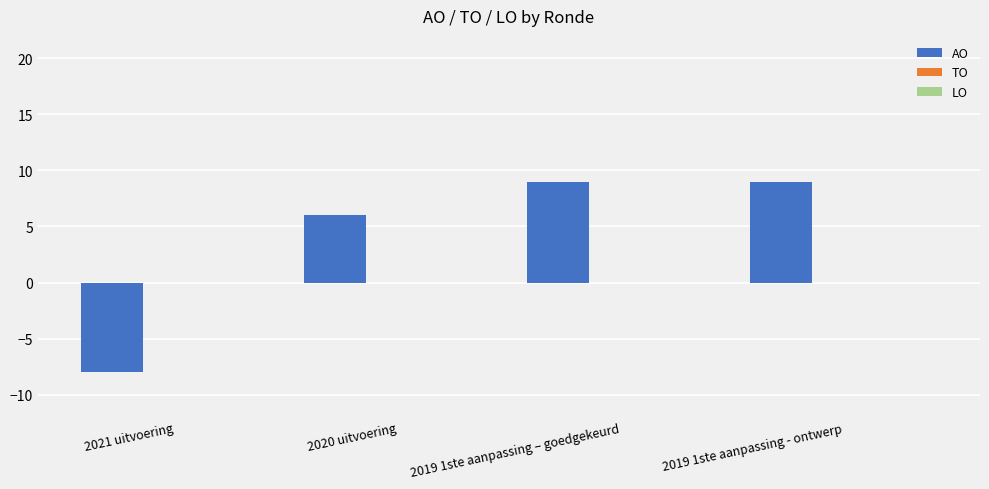

What is the value of the 3rd bar from the left?

9